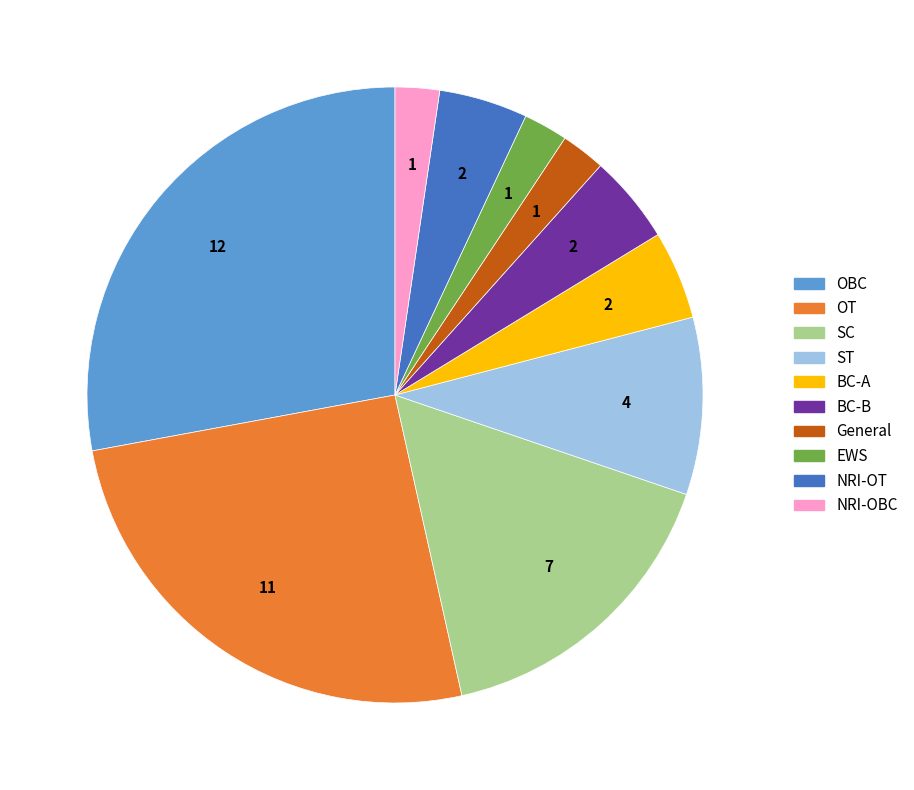

Is the sum of SC and OT greater than half?

No